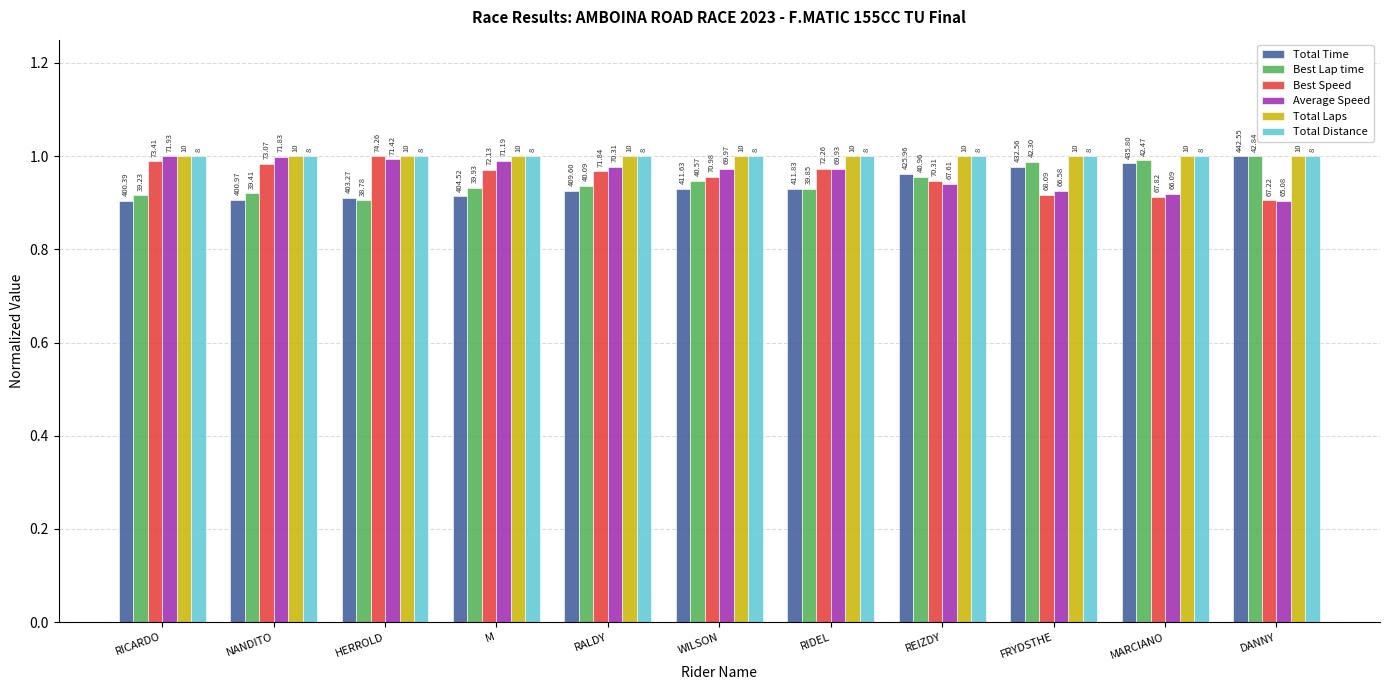

What is the smallest value displayed?

0.9